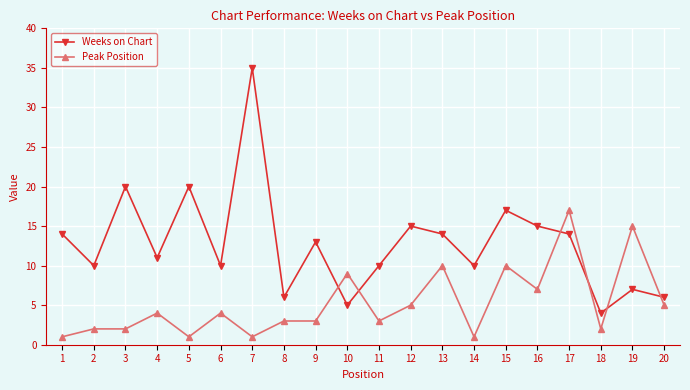

True or false: Peak Position has more than 0 points higher than both neighbors.

True